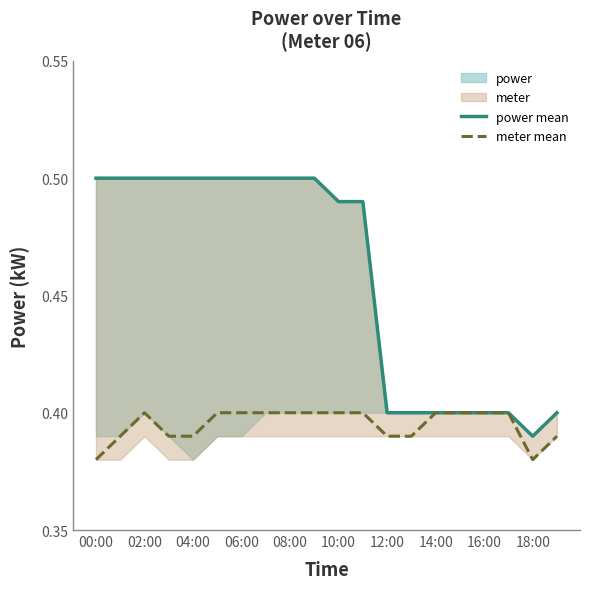

True or false: meter mean and power mean cross at least once.

False